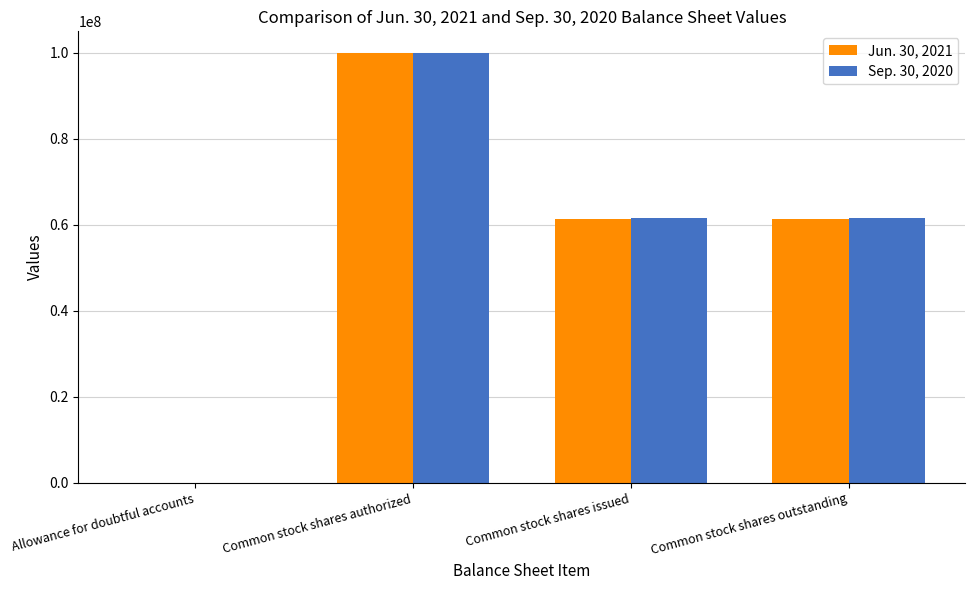

Between Common stock shares authorized and Common stock shares outstanding, which series saw the biggest shift?

Jun. 30, 2021